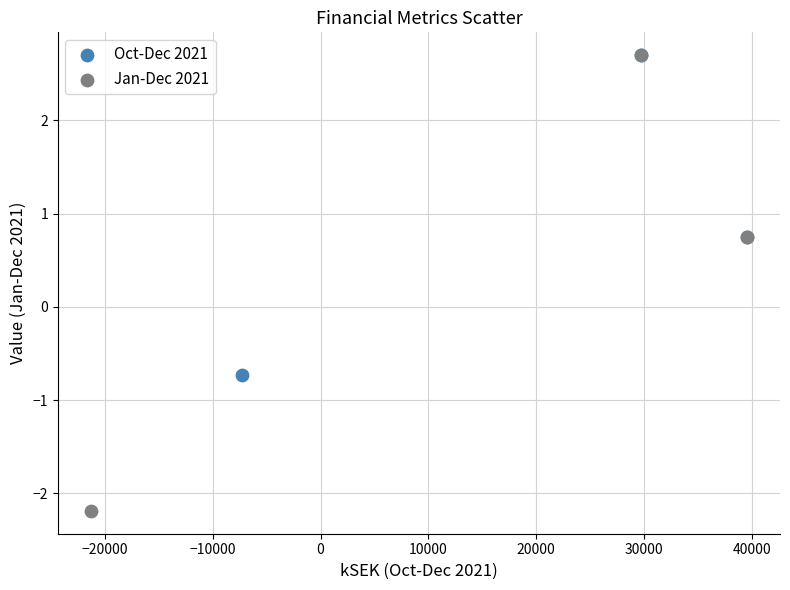

Which series reaches the minimum Y coordinate?

Jan-Dec 2021